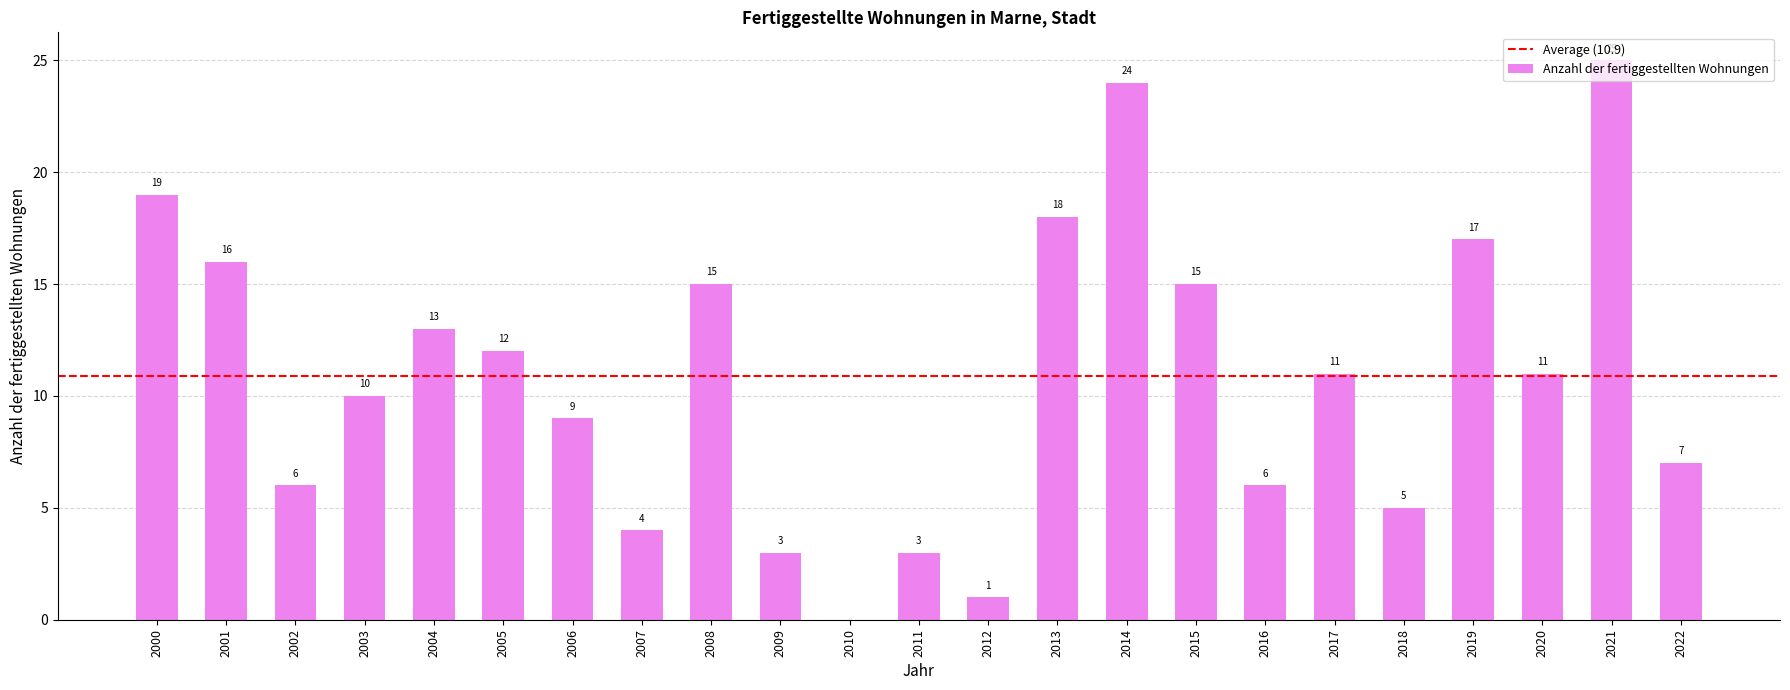

Does the chart contain stacked bars?

No